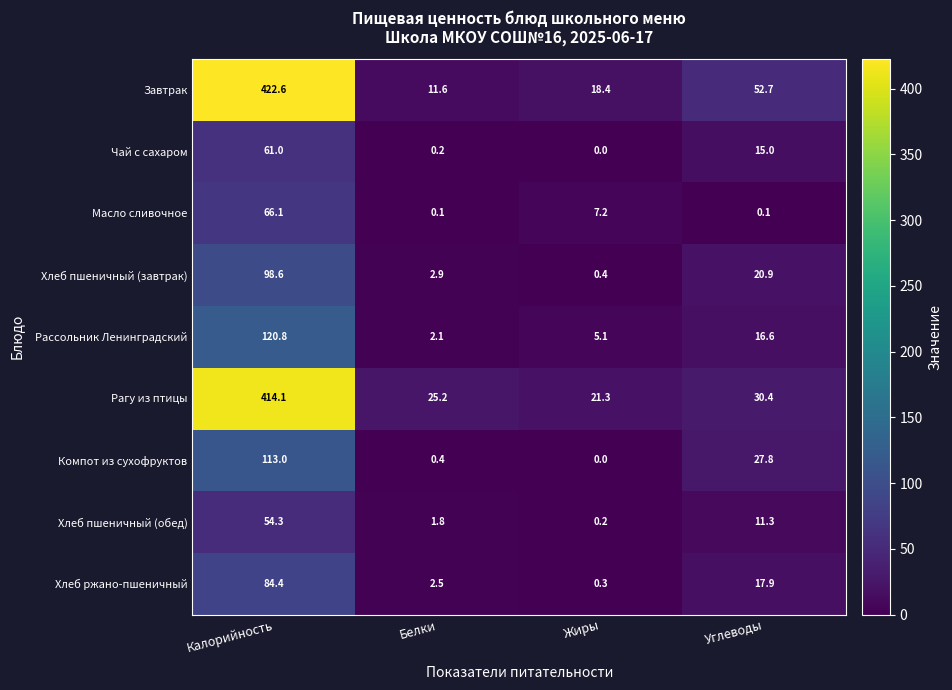

Which series has the largest range (max minus min)?

Завтрак